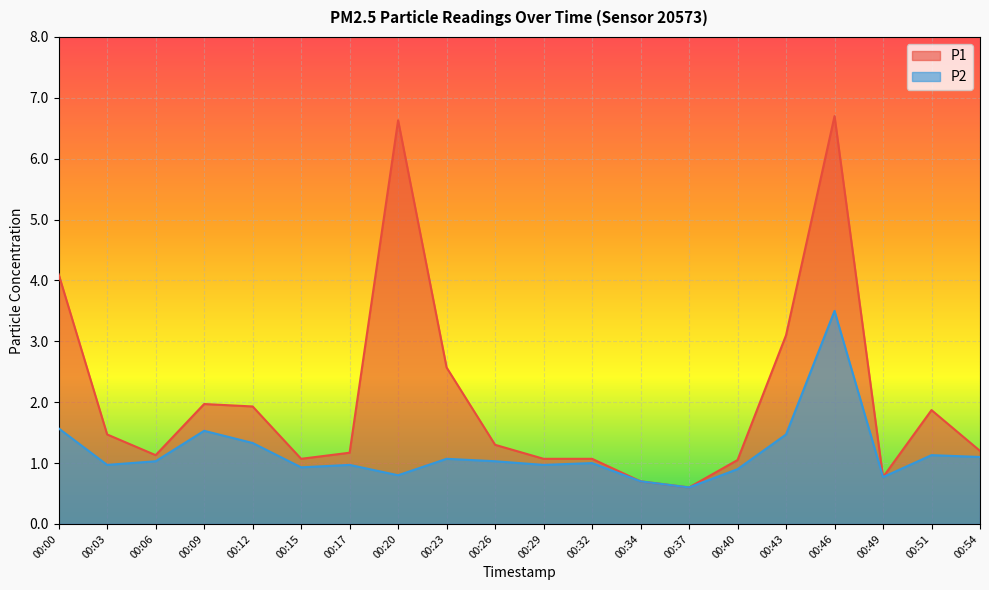

Which category has the highest value in the P2 series?

00:46